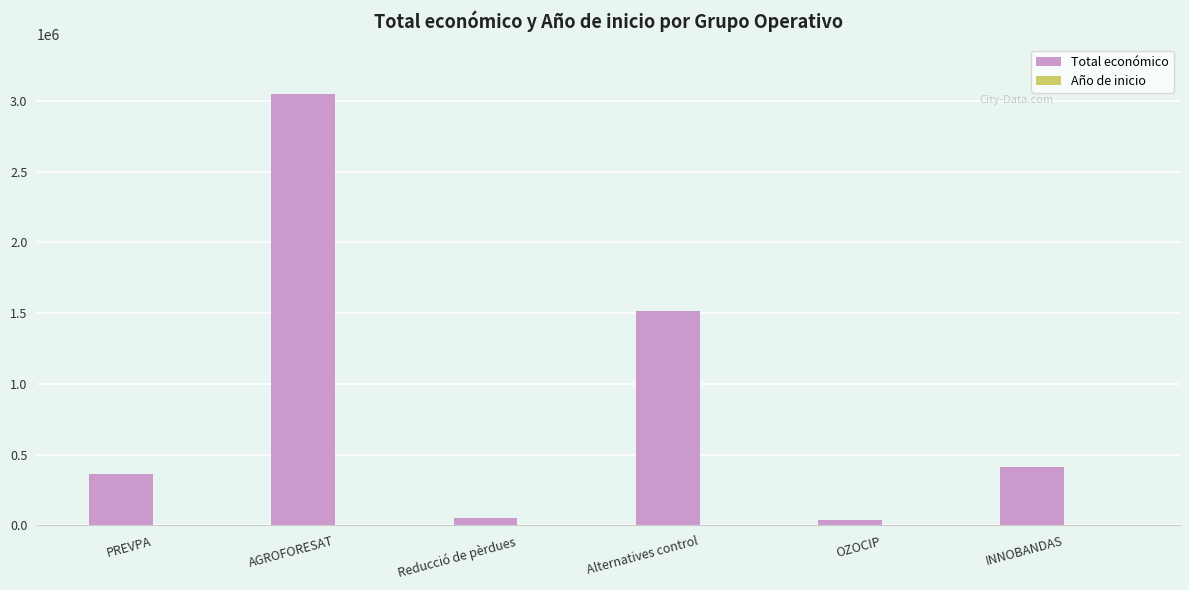

Between PREVPA and Reducció de pèrdues, which series saw the biggest shift?

Total económico